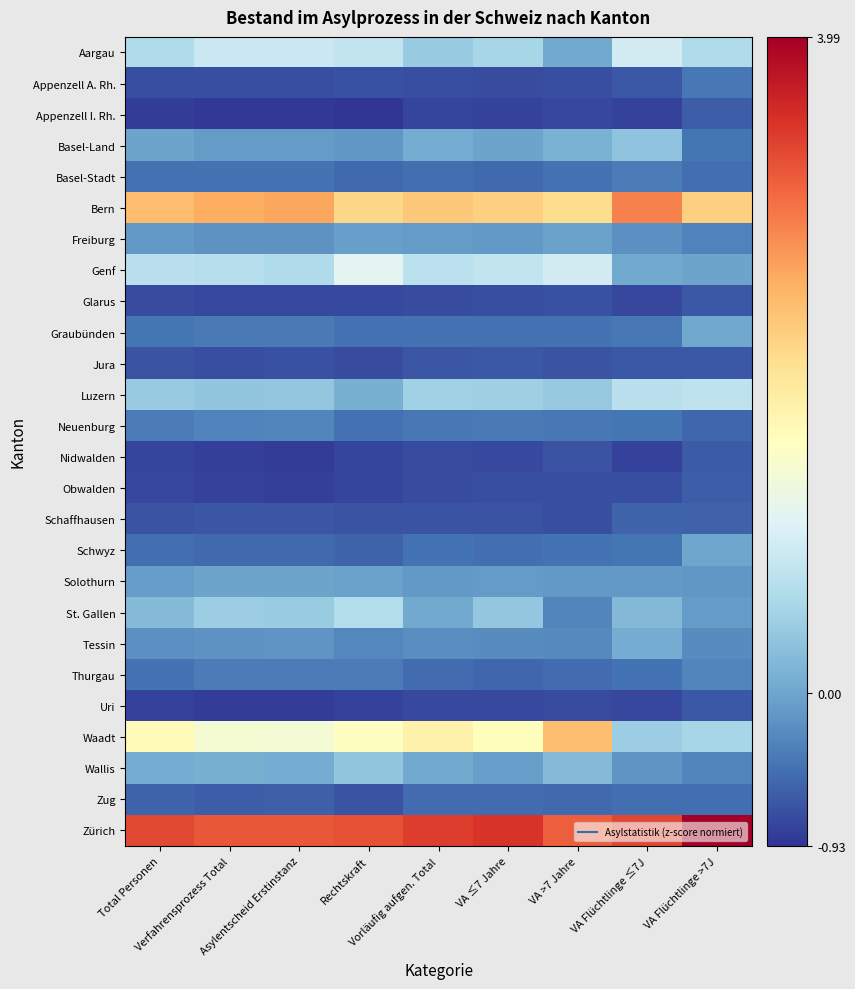

Which label corresponds to the smallest value in the chart?

Rechtskraft